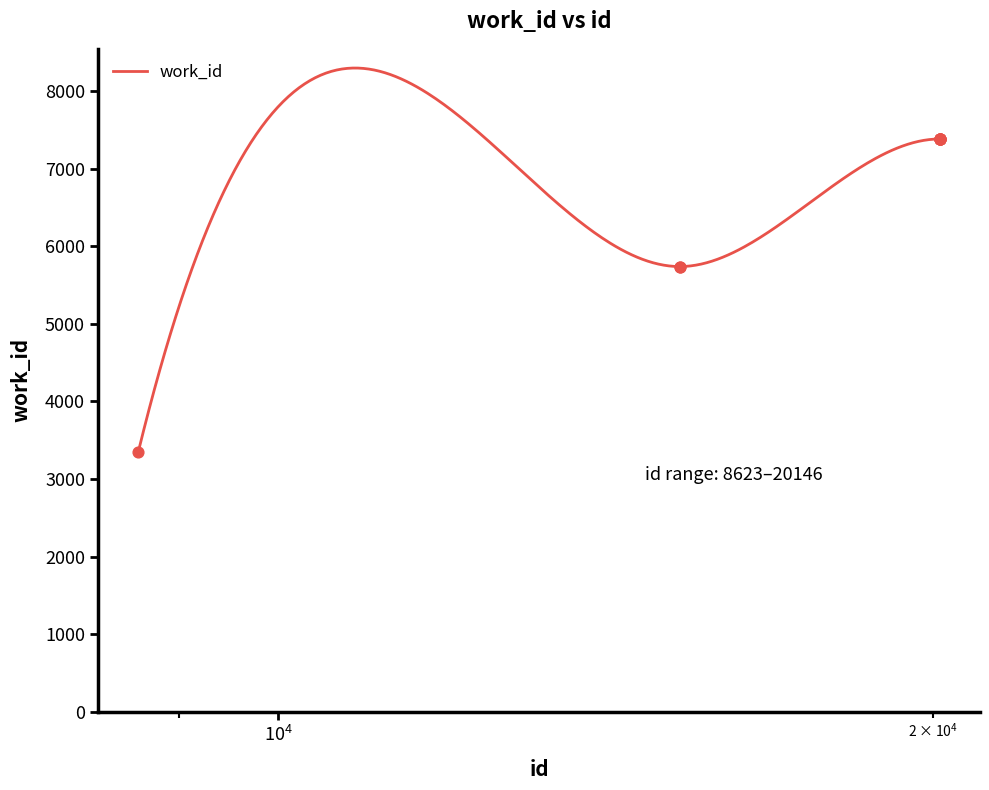

What is the change in value from 8623 to 20146?

+4032